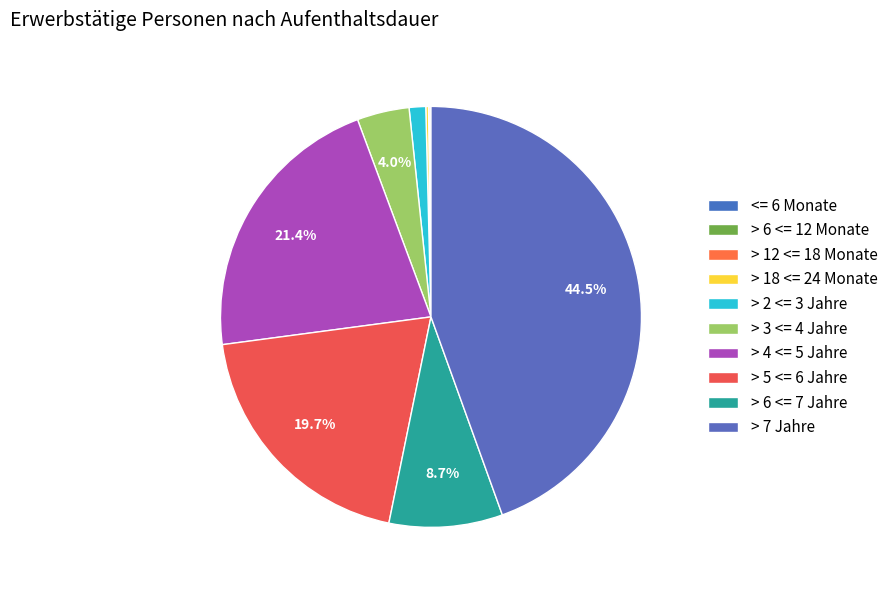

Combined, what portion of the pie is > 6 <= 12 Monate and > 7 Jahre?

44.6%